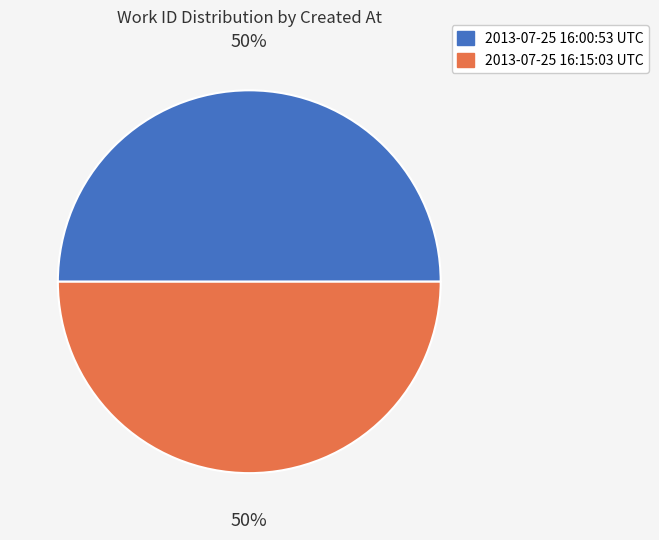

Is the sum of 2013-07-25 16:15:03 UTC and 2013-07-25 16:00:53 UTC greater than half?

Yes